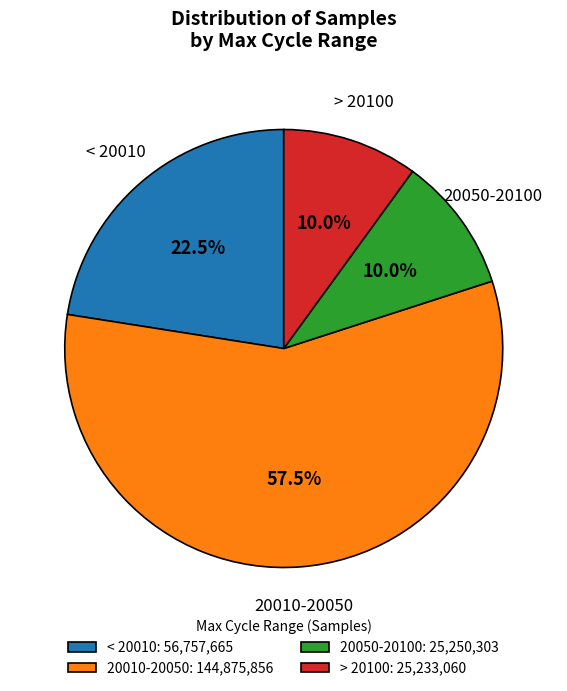

Which category accounts for the majority?

20010-20050: 144,875,856